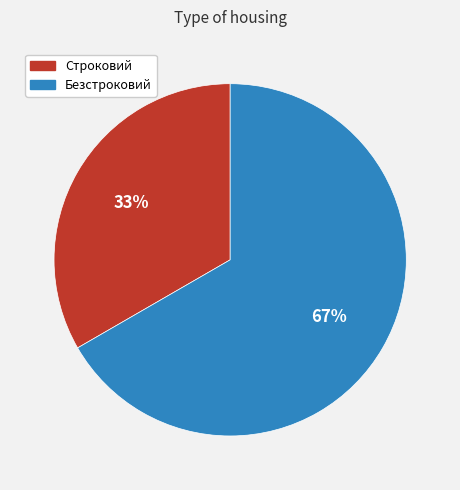

Do Безстроковий and Строковий together represent more than half of the pie?

Yes